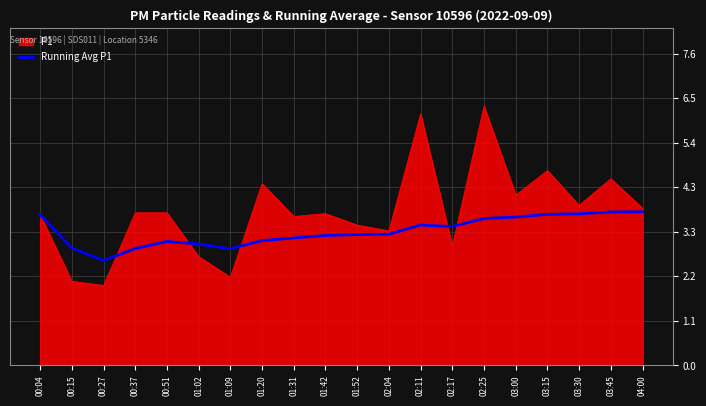

Is the value of Running Avg P1 at 00:04 greater than the value of P1 at 02:17?

Yes